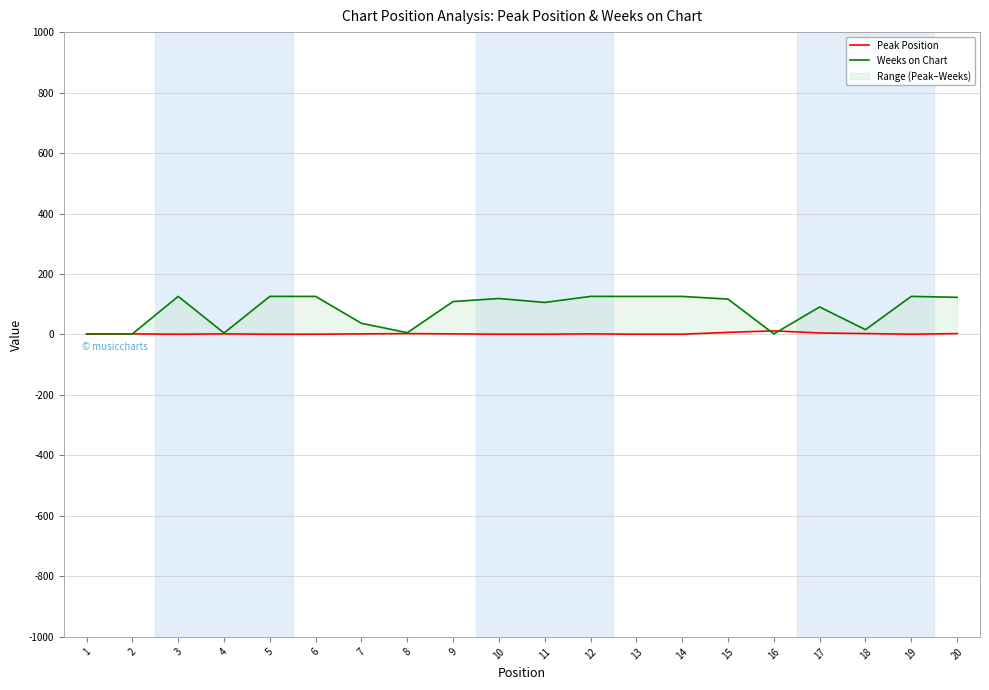

Where is the first local minimum for Weeks on Chart?

4